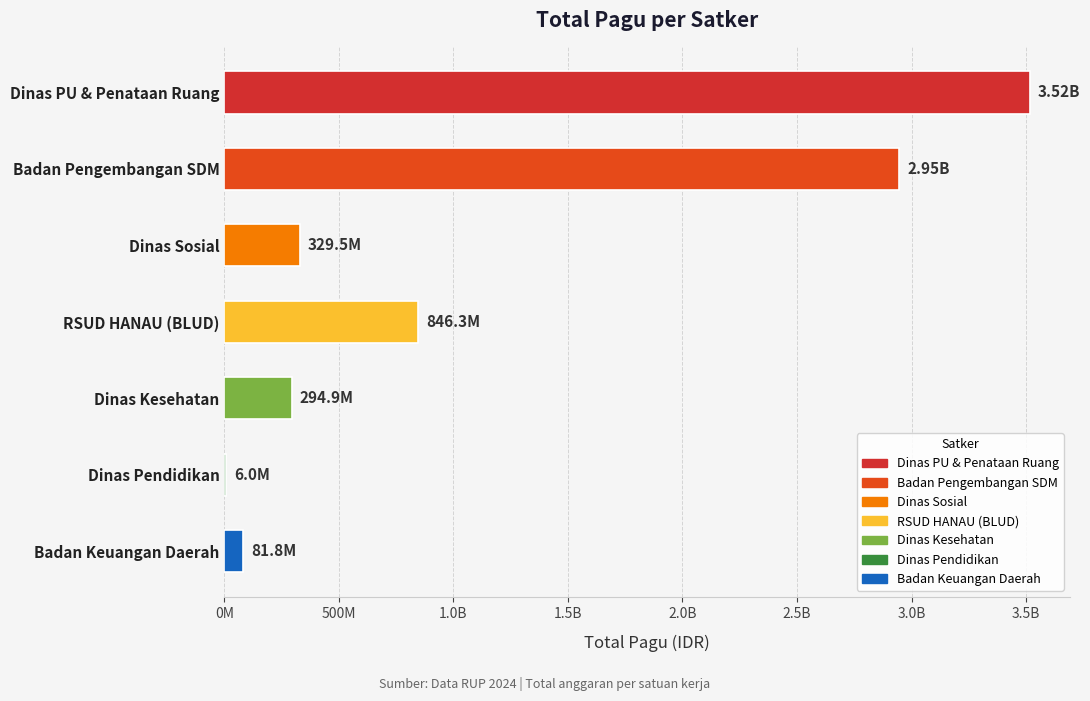

Are the bars horizontal?

Yes